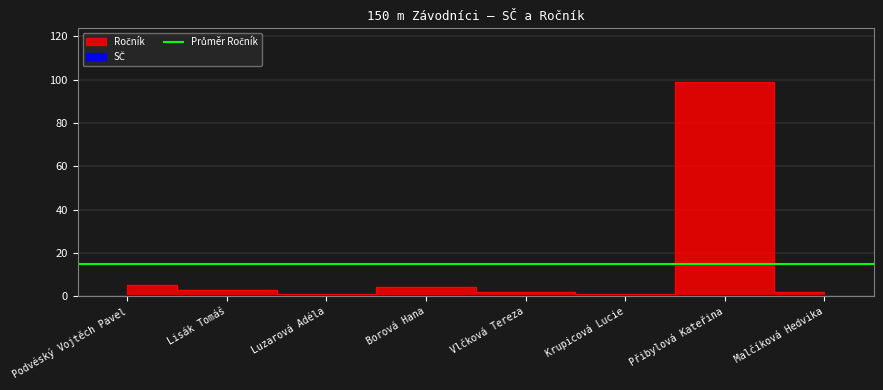

Which label corresponds to the largest value in the chart?

Přibylová Kateřina